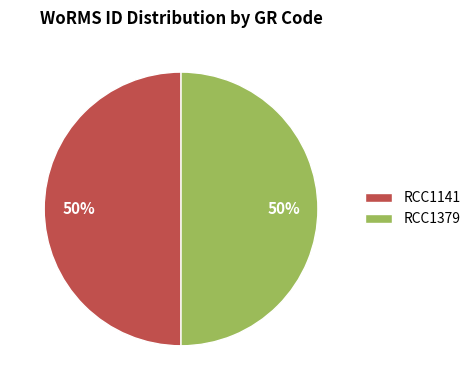

True or false: RCC1141 accounts for 39% of the total.

False